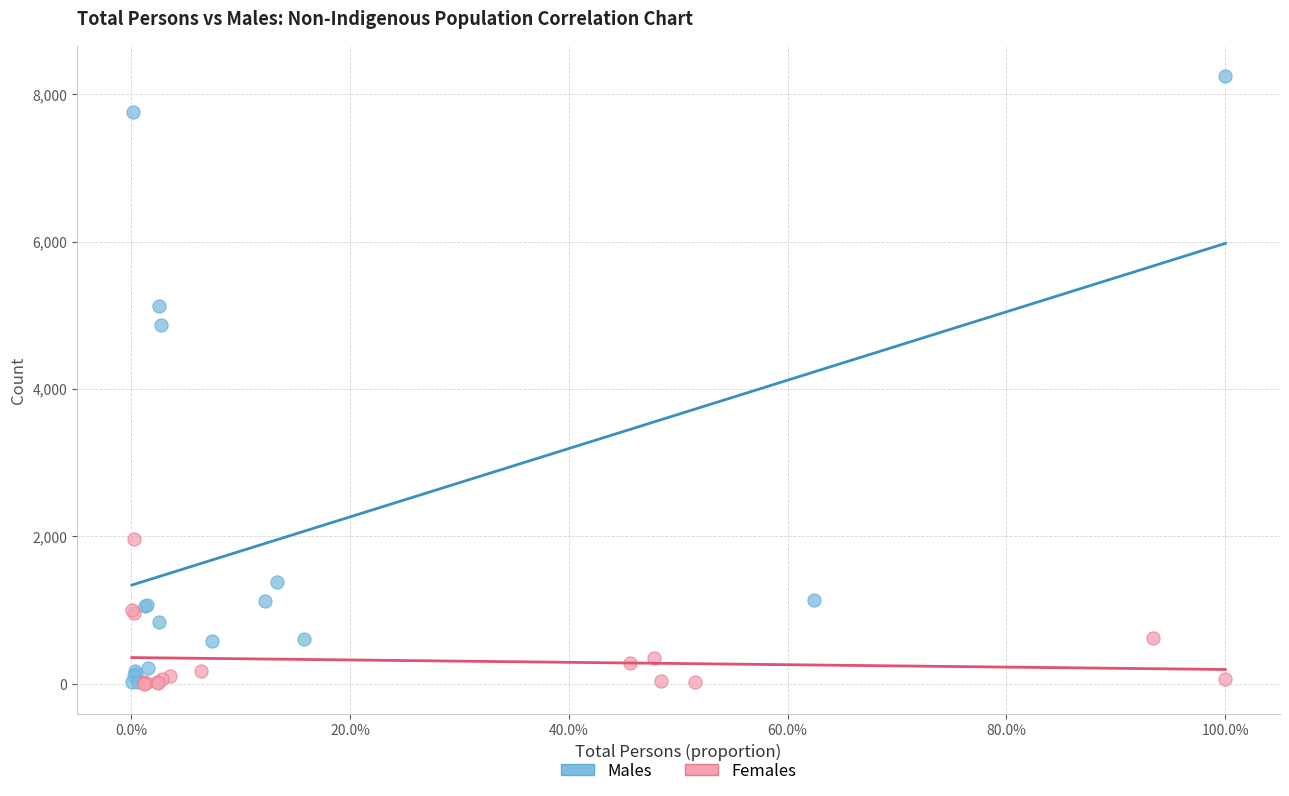

Which series has the largest Y range (max minus min)?

Males